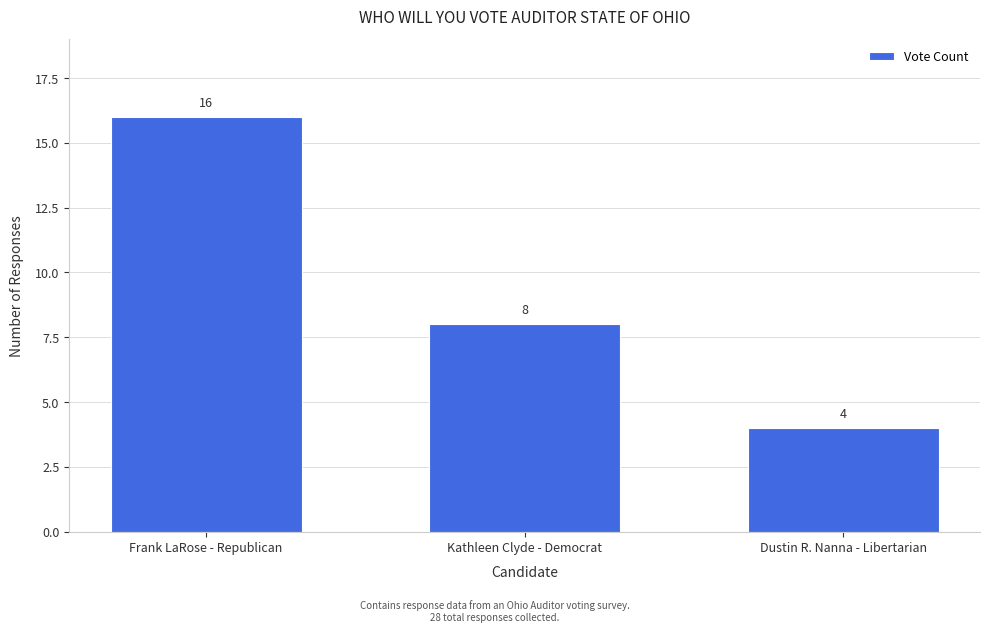

Reading right to left, extract all data points from this chart.

4	8	16